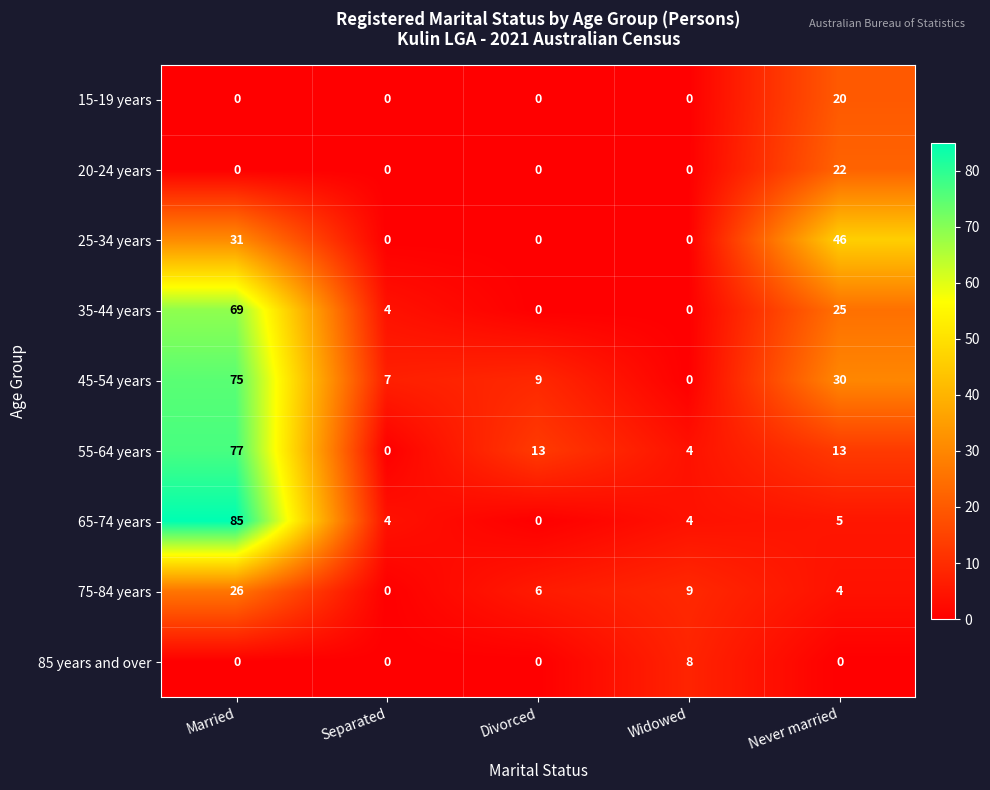

What is the difference between the maximum and minimum values in the 75-84 years series?

26